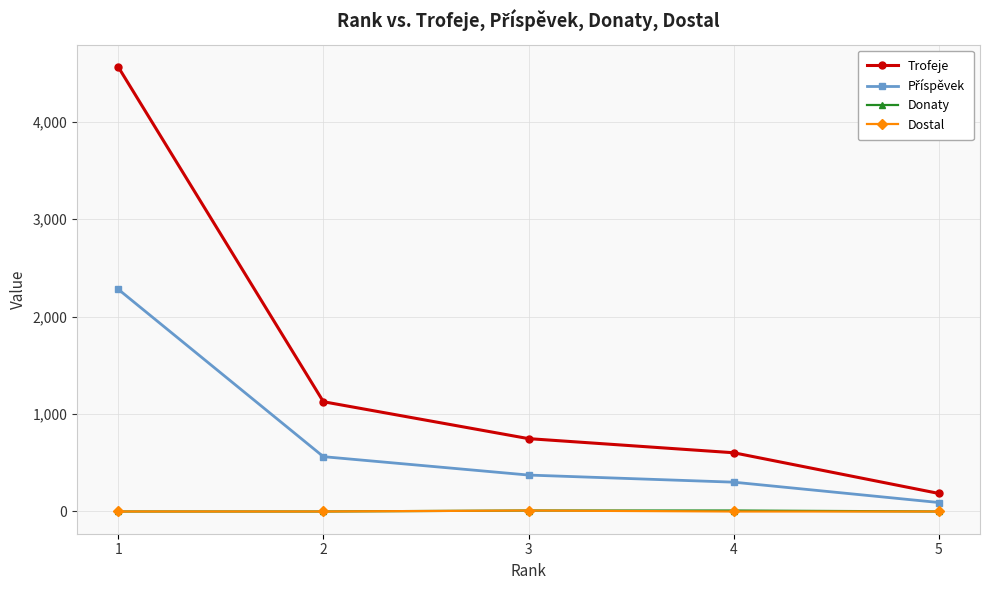

Is the value of Dostal at 3 greater than the value of Trofeje at 4?

No